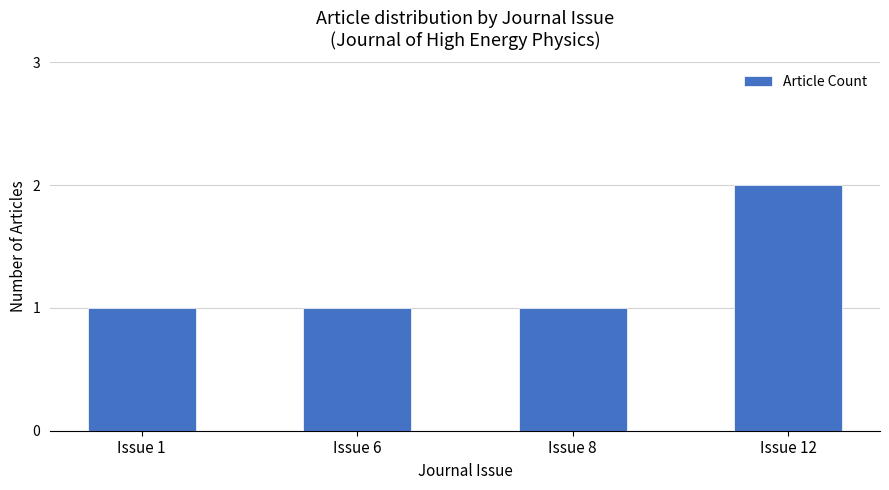

At which category does the chart reach its peak across all series?

Issue 12